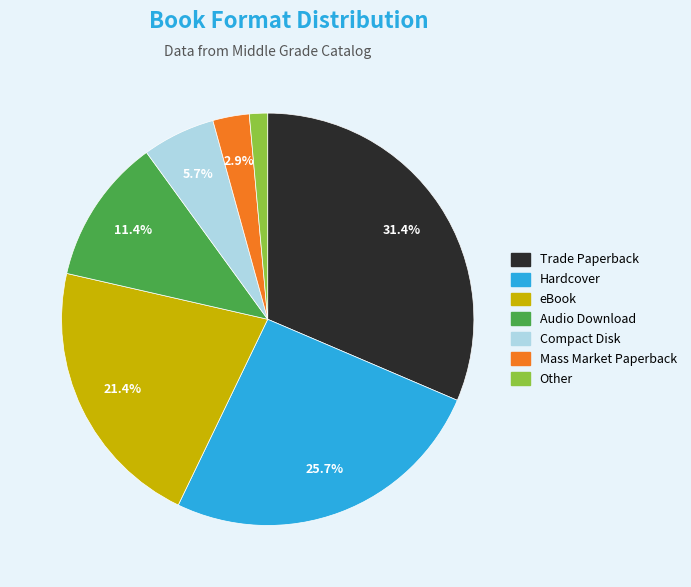

Which category has the biggest portion of the pie?

Trade Paperback